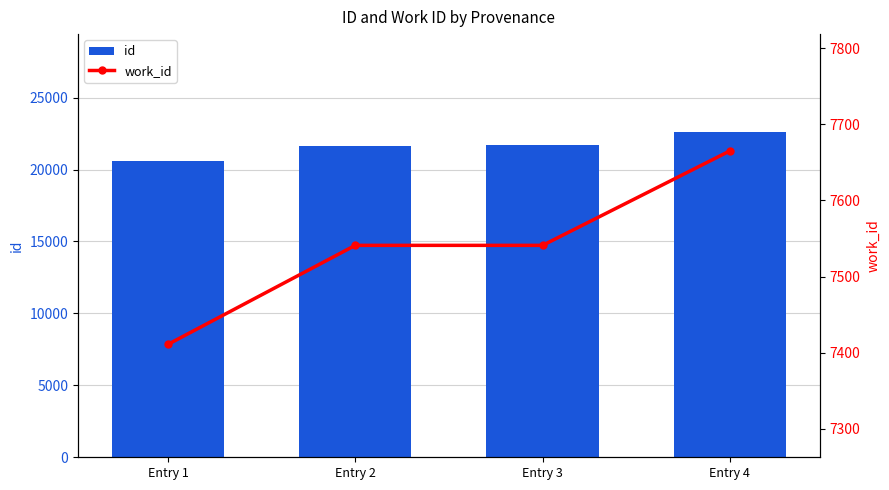

The value of work_id at Entry 1 is 2758. True or false?

False